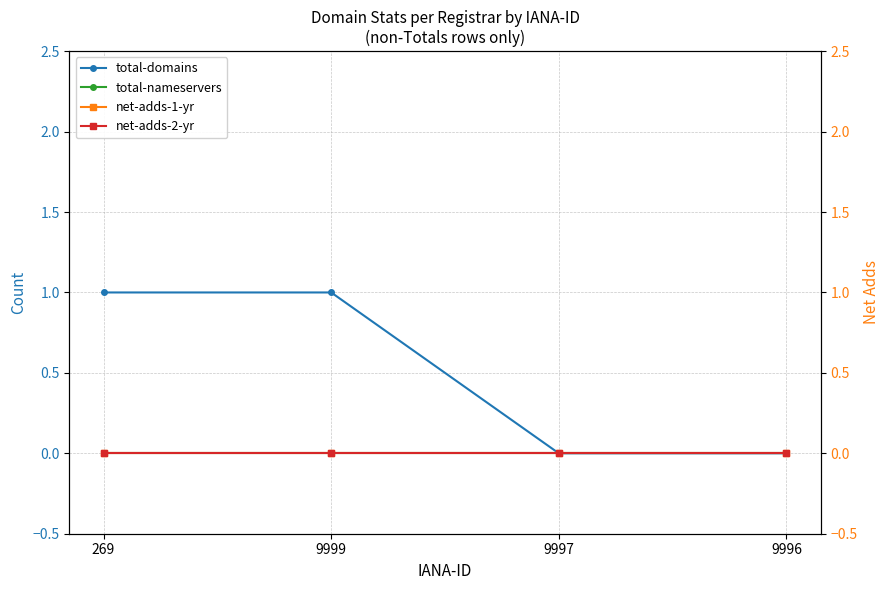

Count the number of data series in this chart.

4